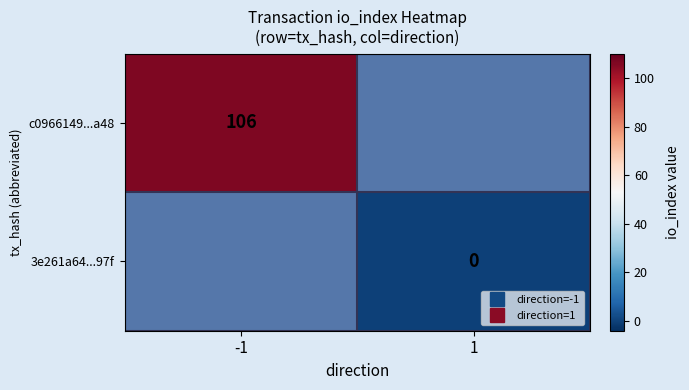

Which series has the widest spread of values?

c0966149...a48